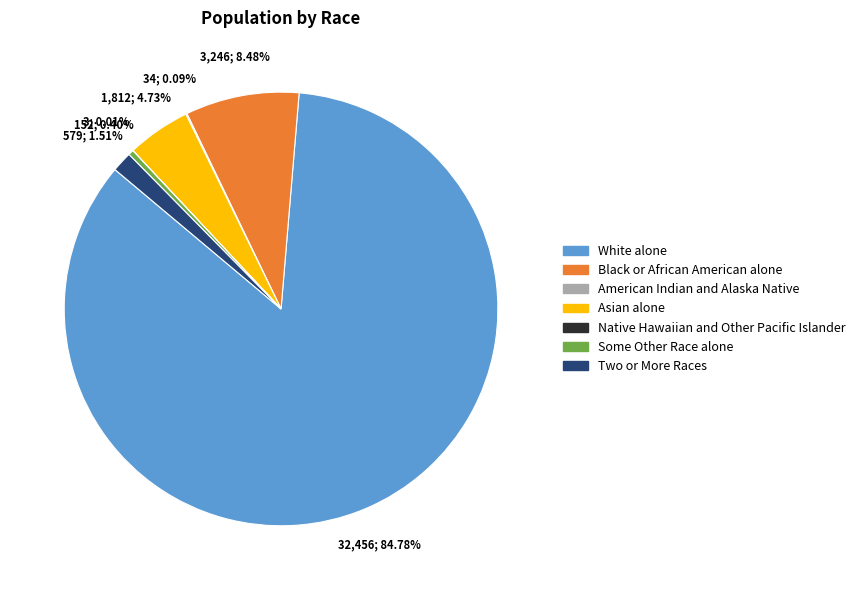

To the nearest percent, what is the difference between the largest and smallest slice percentages?

85%